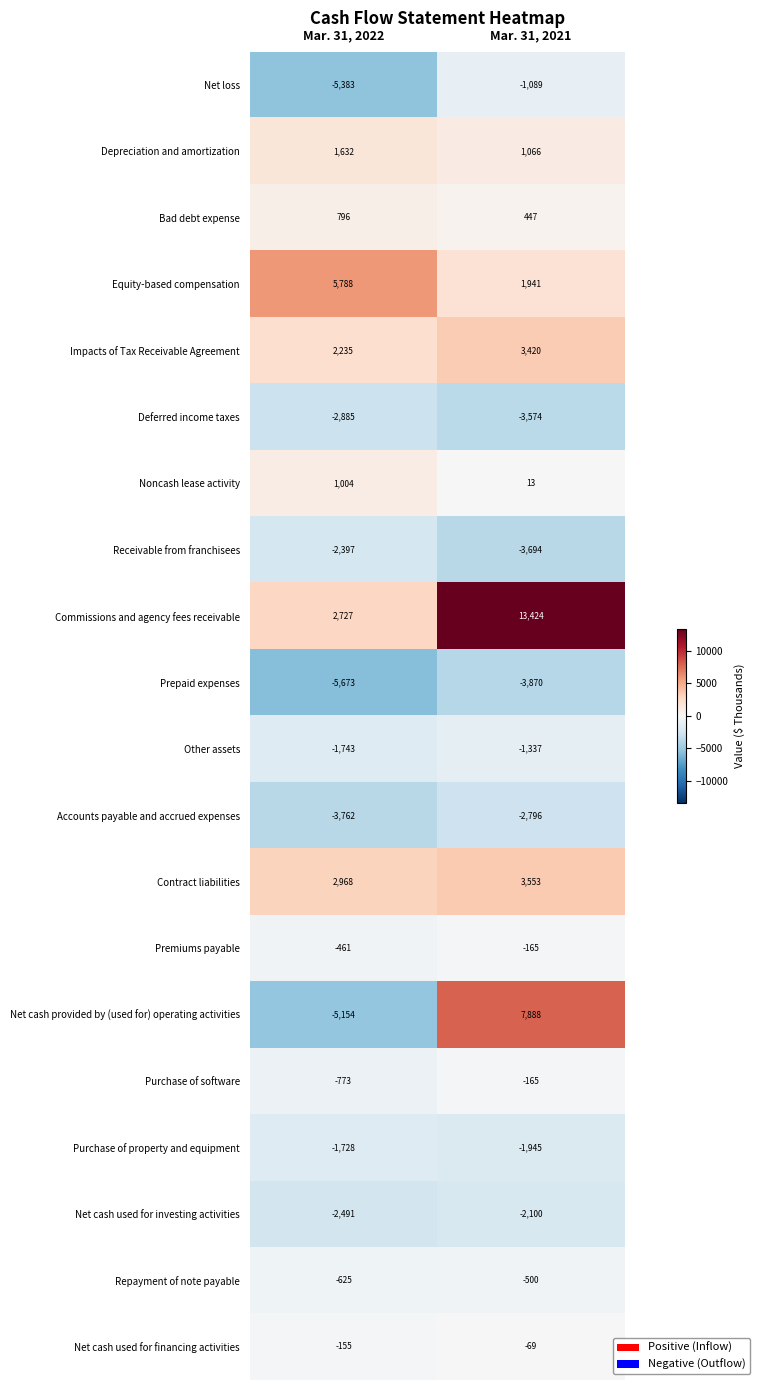

How many data points does each series have?

2